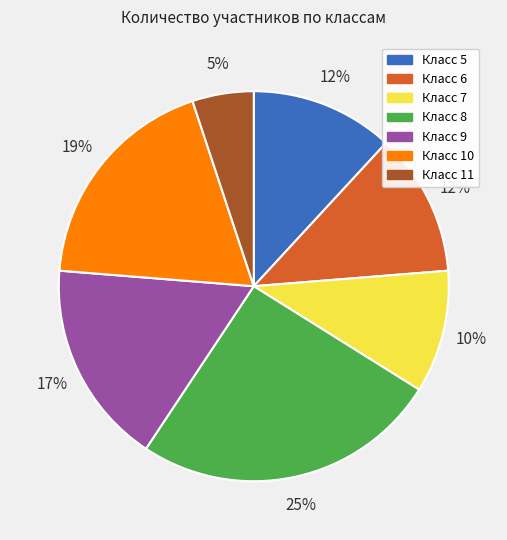

Is there any slice that represents more than half of the pie?

No